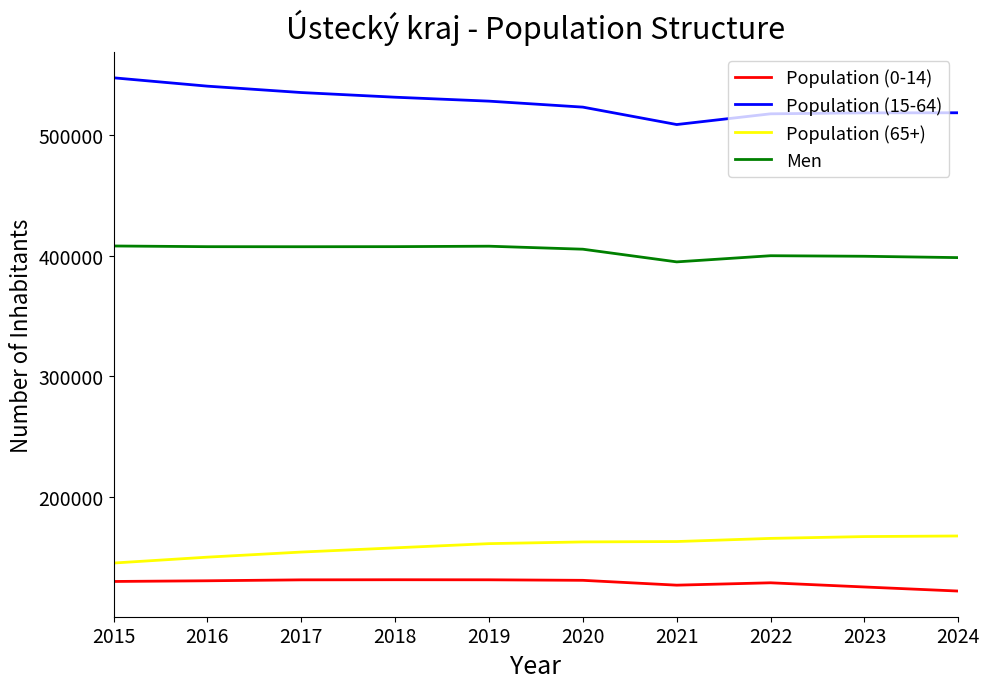

True or false: Population (15-64) has more than 2 interior local peaks.

False